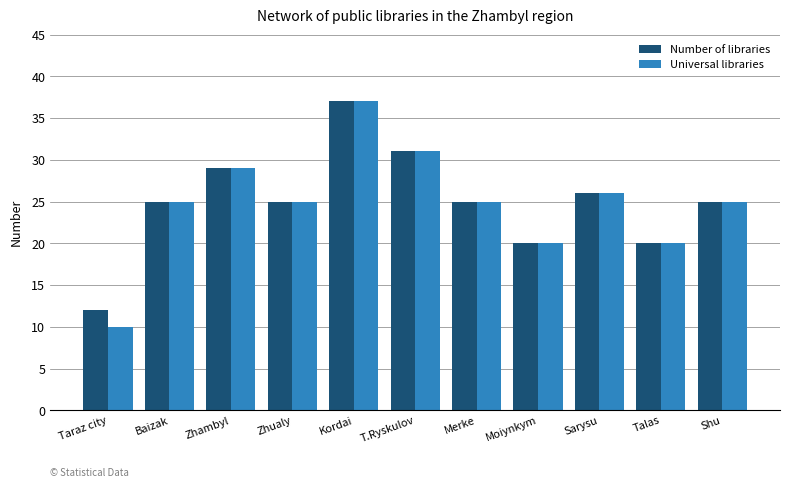

What are all the series names shown in the legend?

Number of libraries, Universal libraries